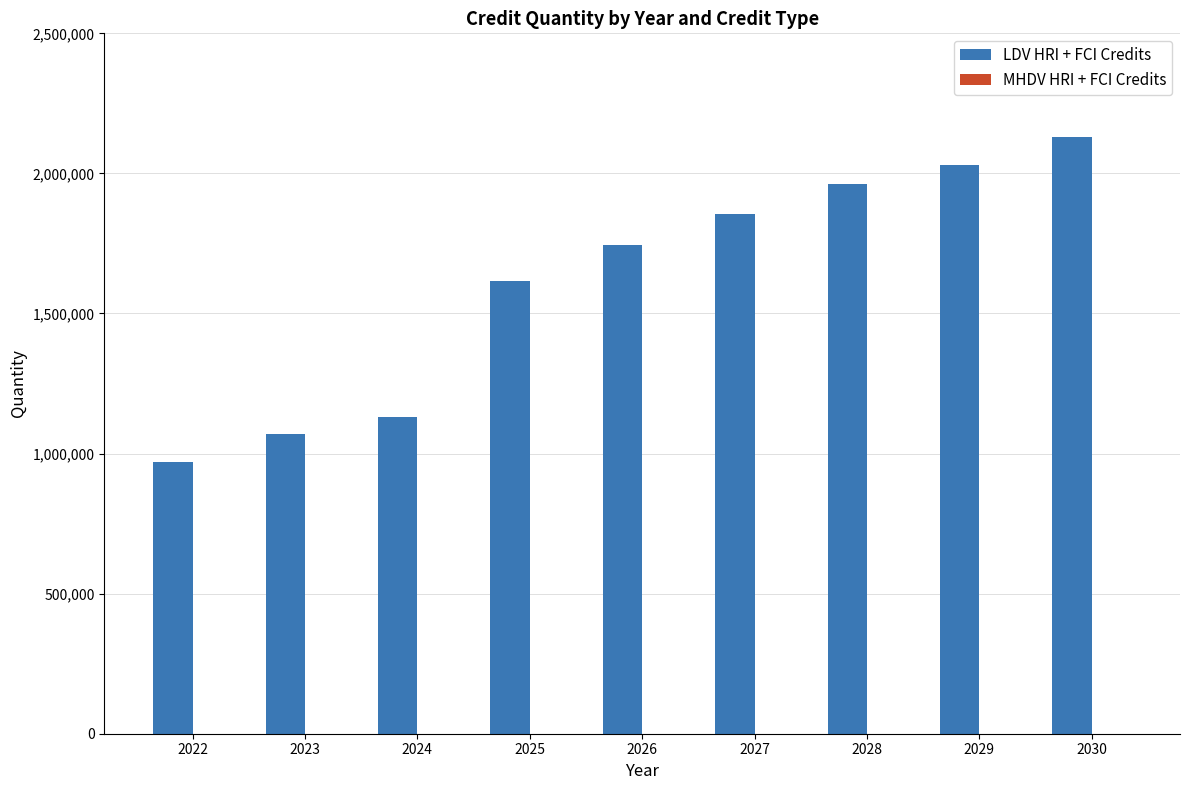

Rank the categories by value from lowest to highest.

2022, 2023, 2024, 2025, 2026, 2027, 2028, 2029, 2030